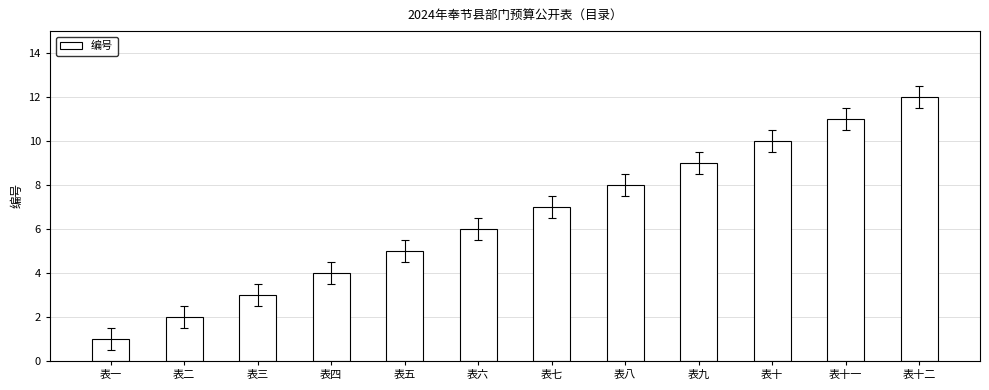

What is the minimum value shown in the chart?

1